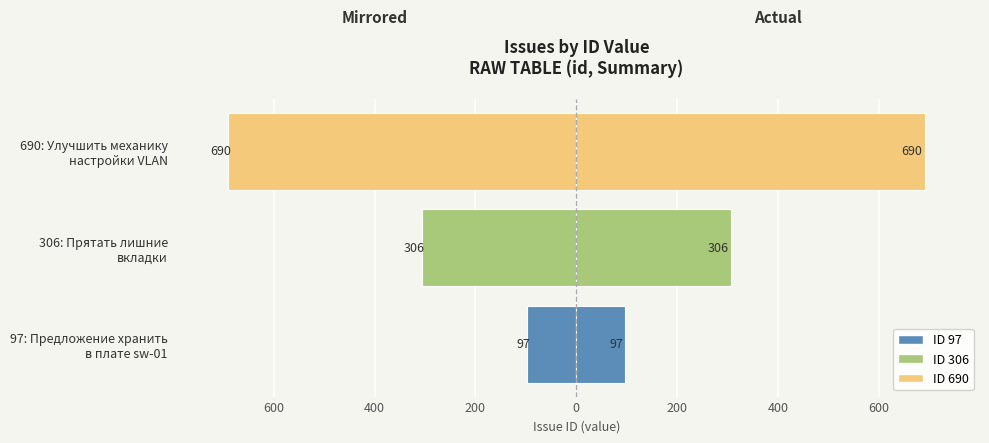

What is the average value of the id series?

364